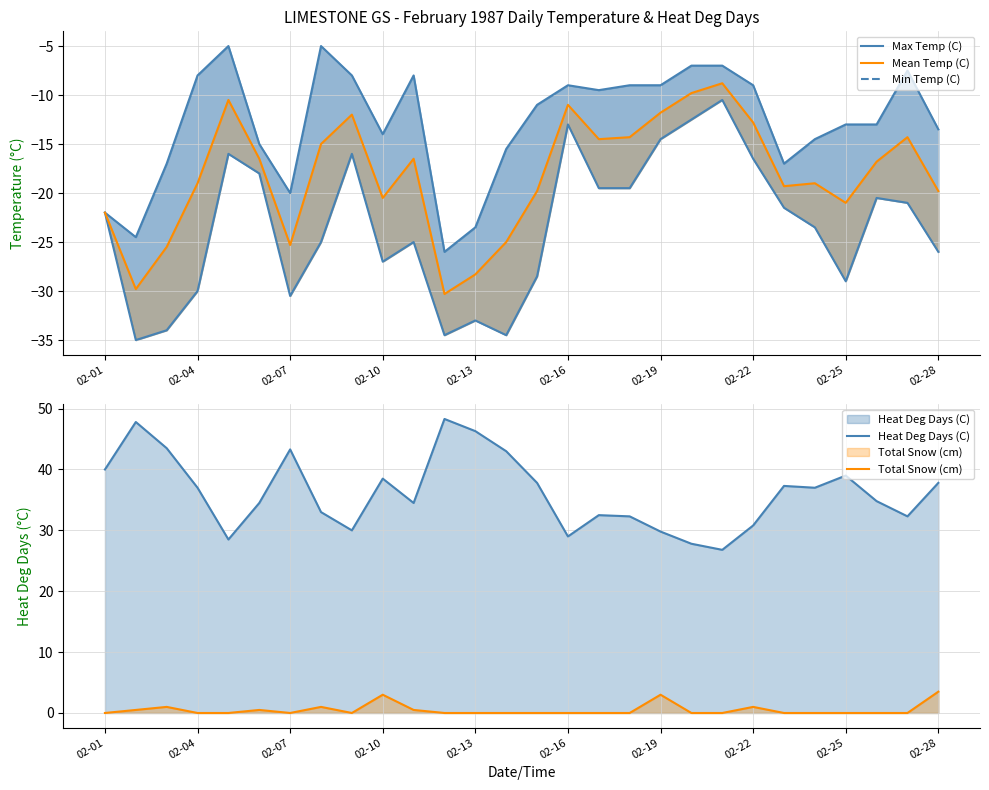

What is the difference between the maximum and minimum values in the Heat Deg Days (C) series?

21.5